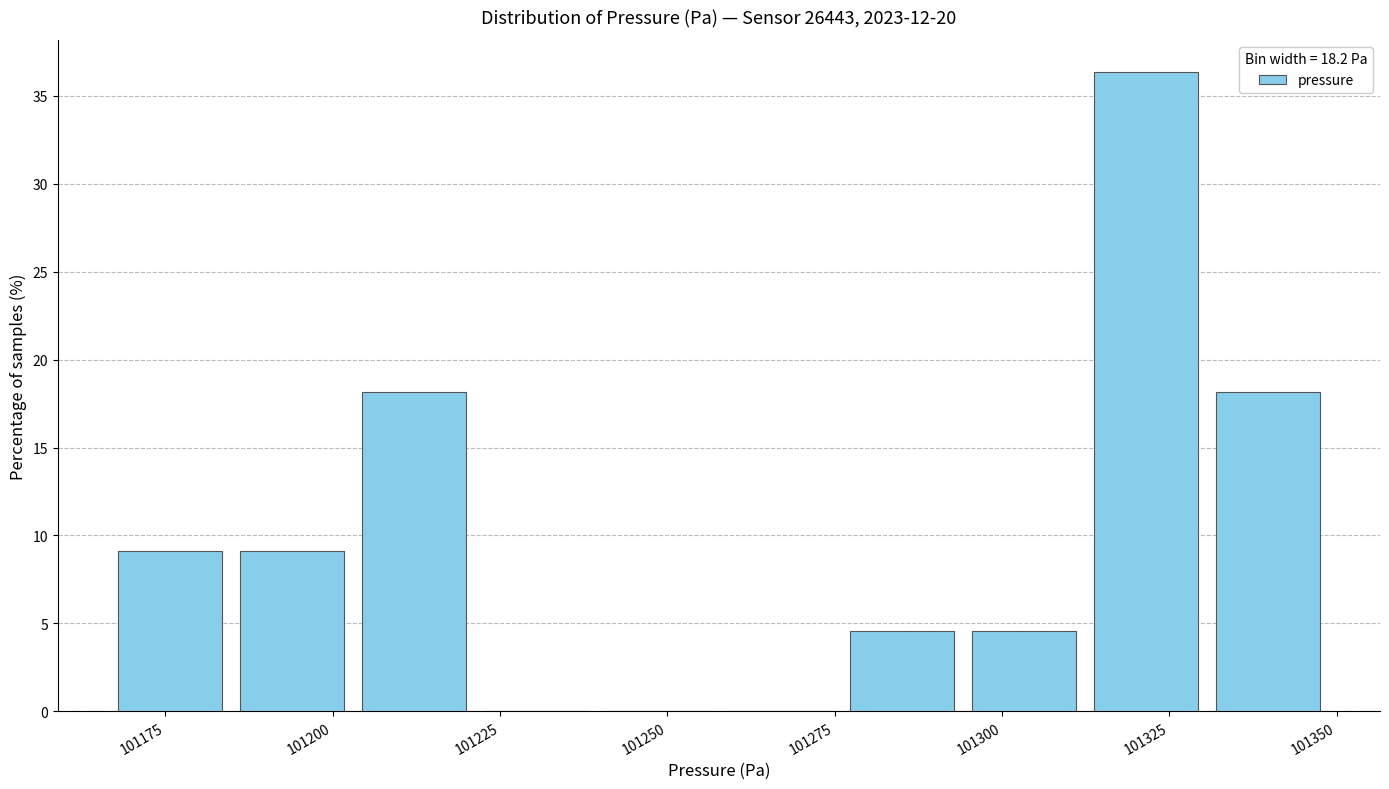

Around what value on the x-axis is the tallest bar? Give the approximate position of its centre, as read against the axis.

101320